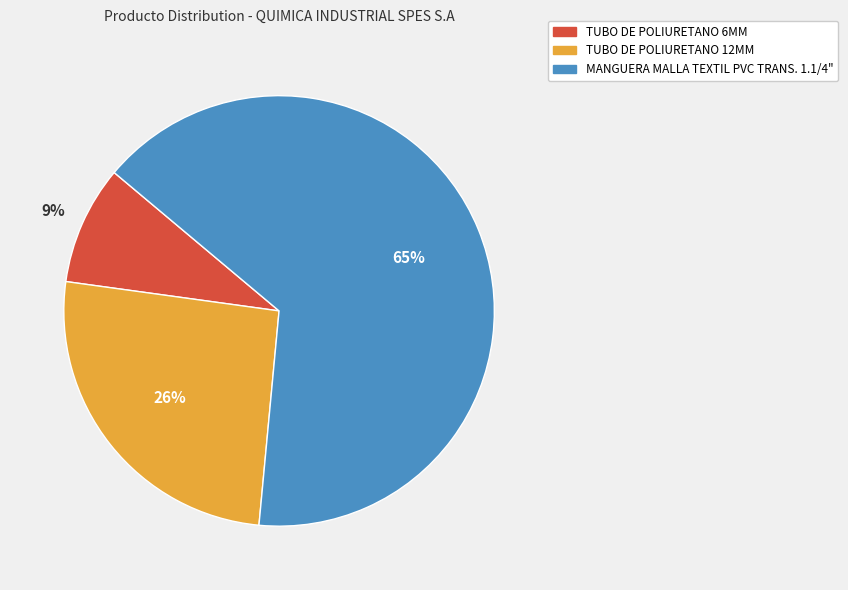

True or false: TUBO DE POLIURETANO 12MM accounts for 26% of the total.

True